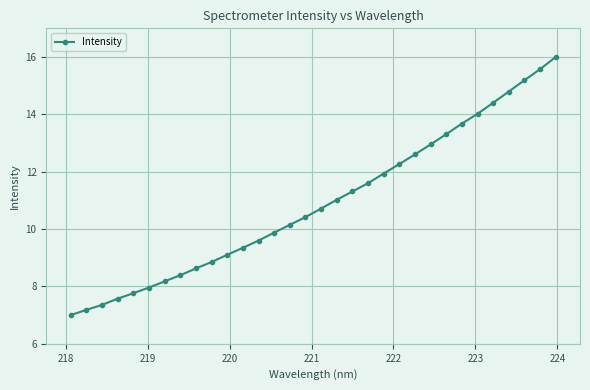

What is the difference between the maximum and minimum values?

9.0